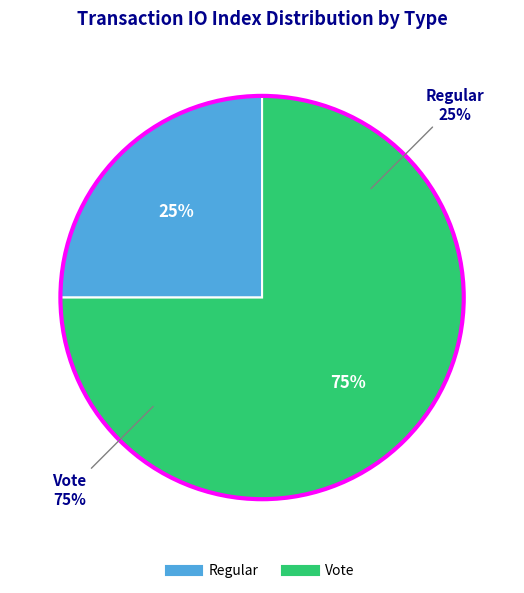

To the nearest percent, what percentage of the pie is Vote?

75%